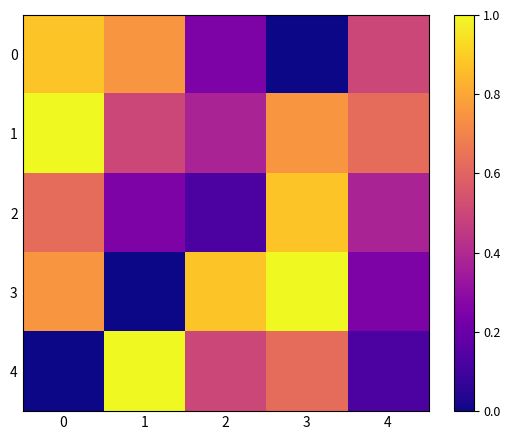

How many distinct data groups are displayed?

5